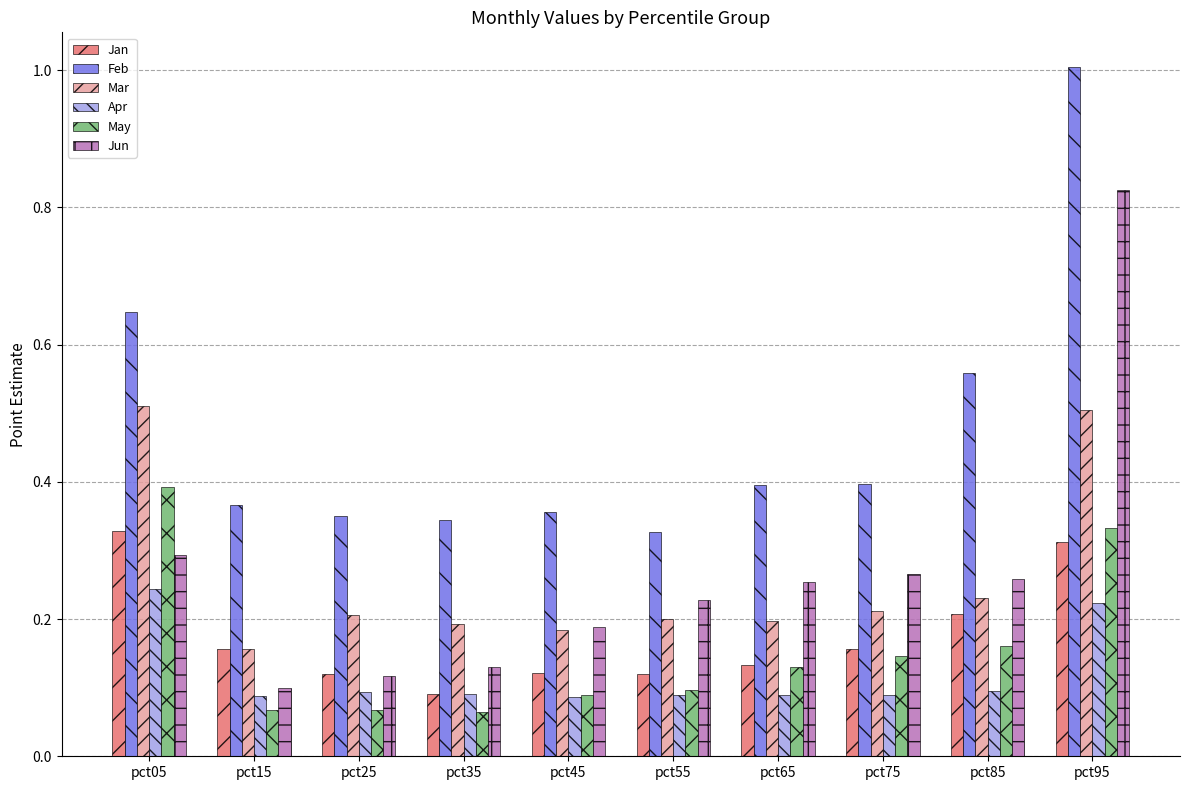

List the series in order of their peak value, highest first.

Feb, Jun, Mar, May, Jan, Apr